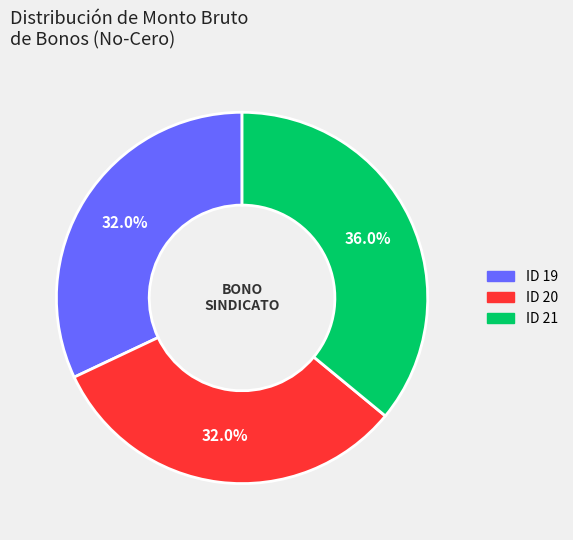

True or false: ID 20 accounts for 32% of the total.

True